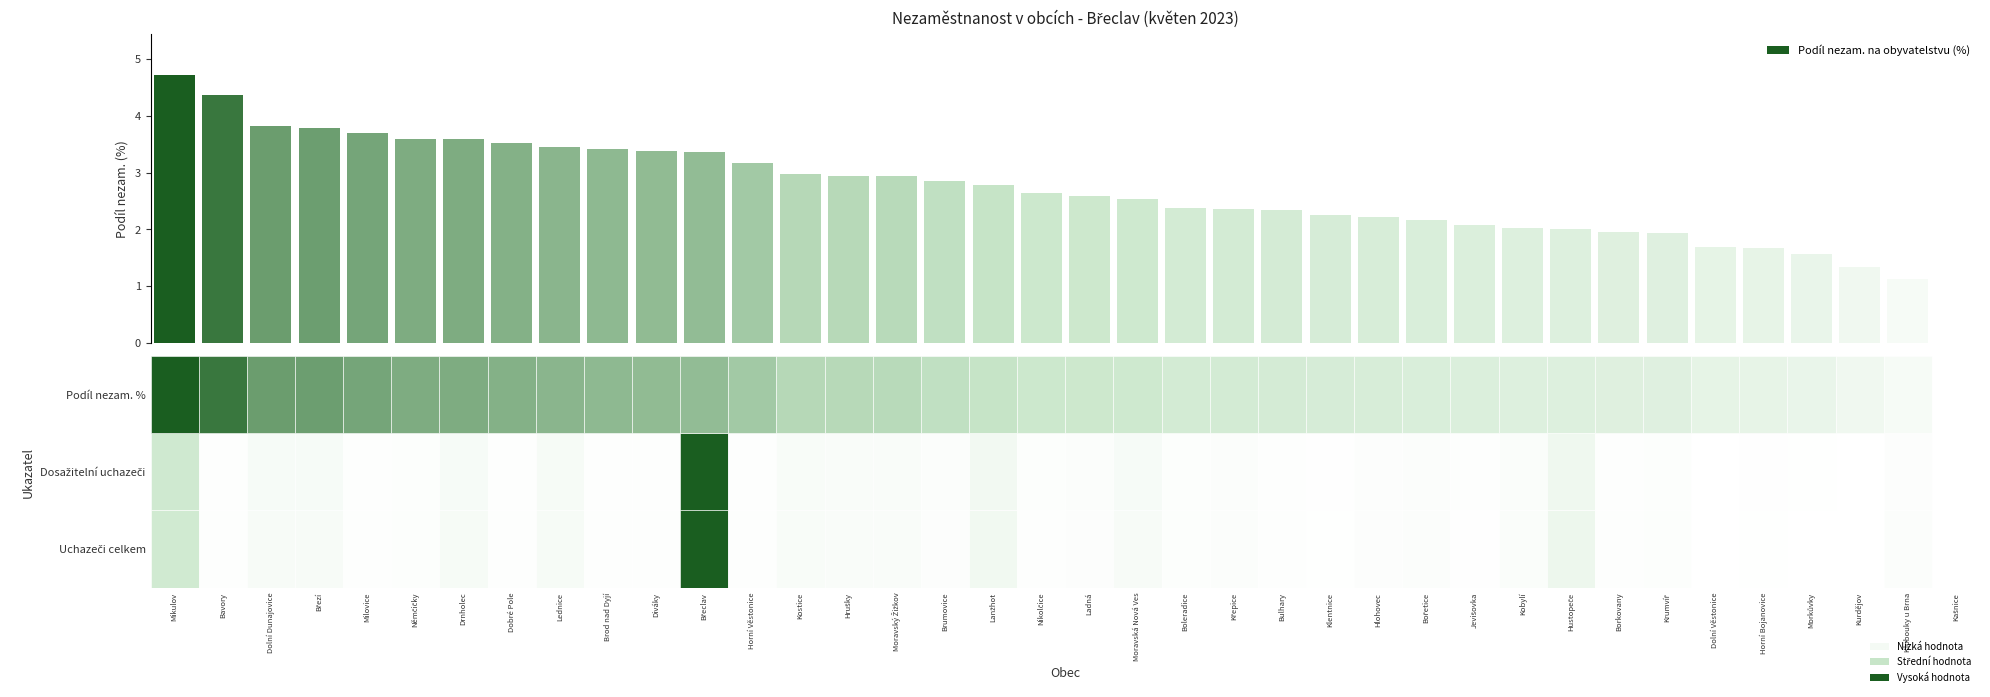

What is the maximum value shown in the chart?

4.7